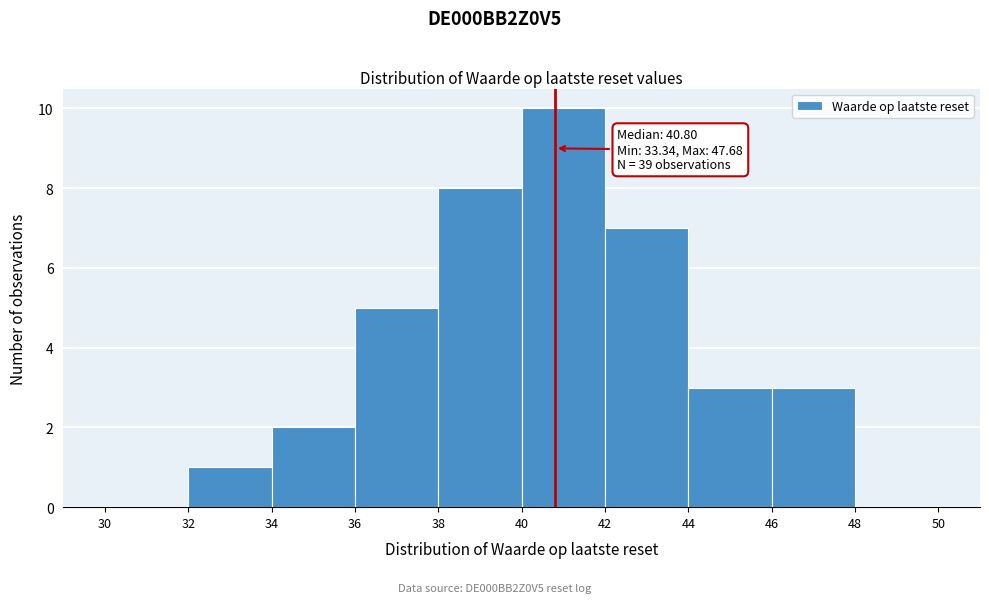

Which range on the x-axis has the tallest bar?

40 to 42